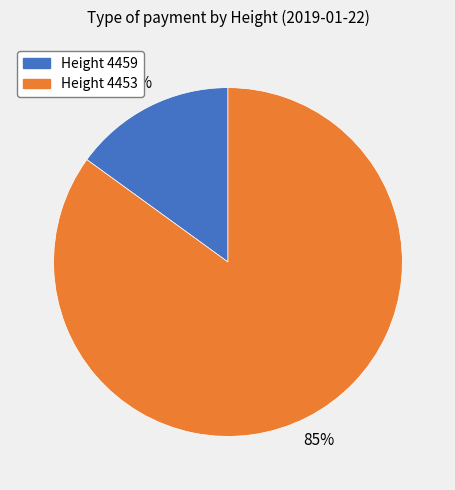

Is there a majority slice in this chart?

Yes